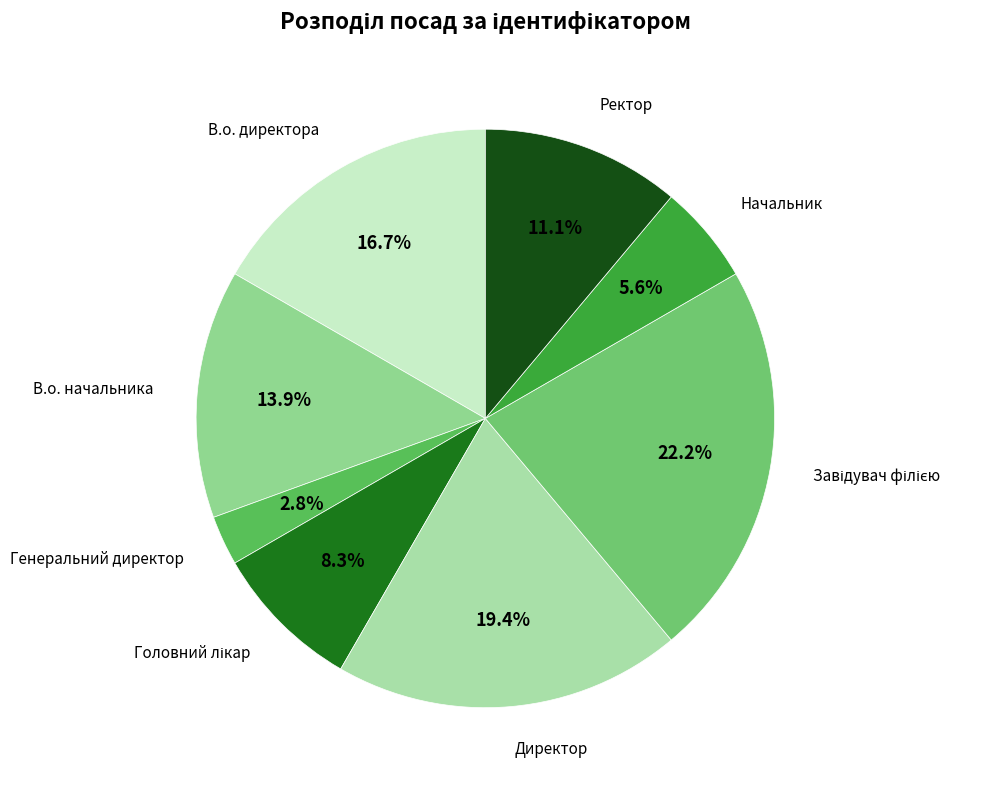

How many slices are in this pie chart?

8